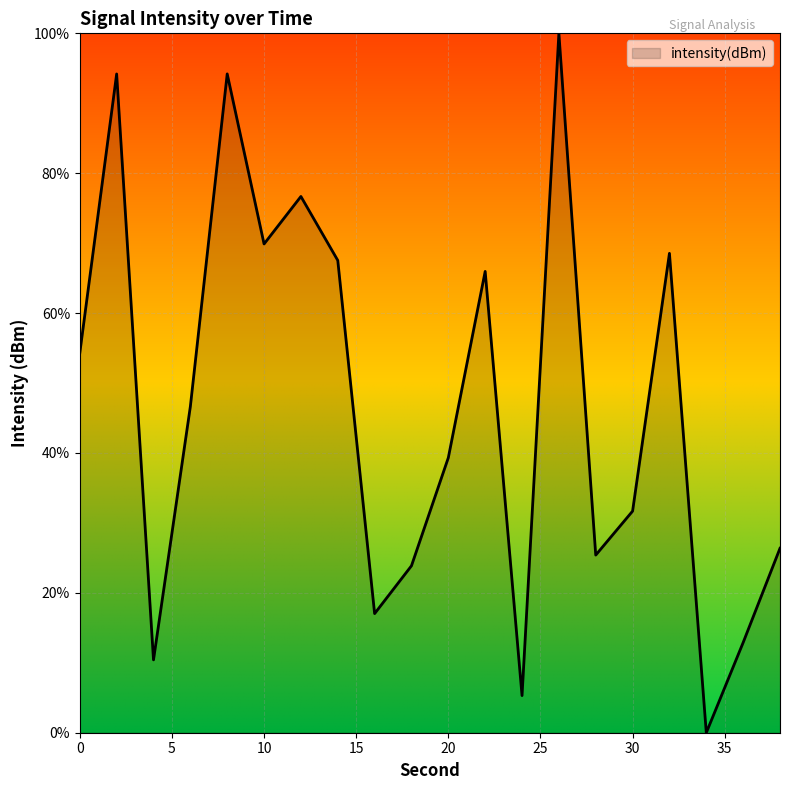

What is the maximum value shown in the chart?

100.0